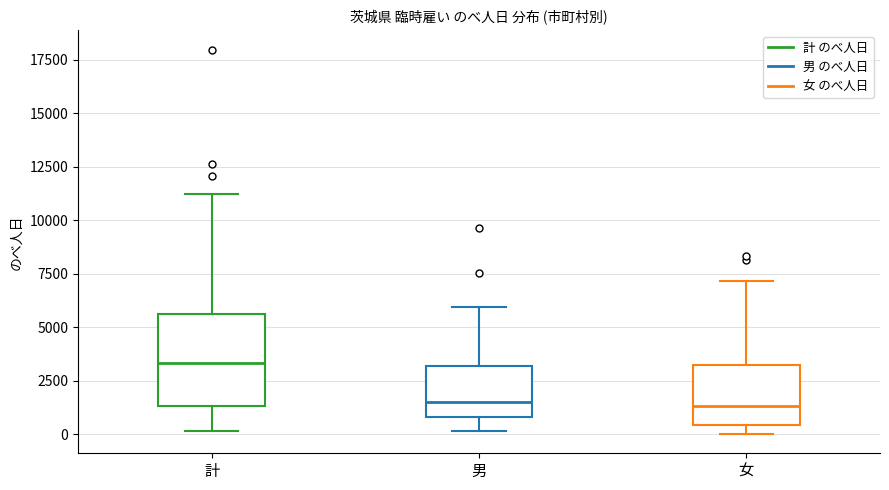

Comparing the boxes themselves (not the whiskers), which one is the tallest?

計